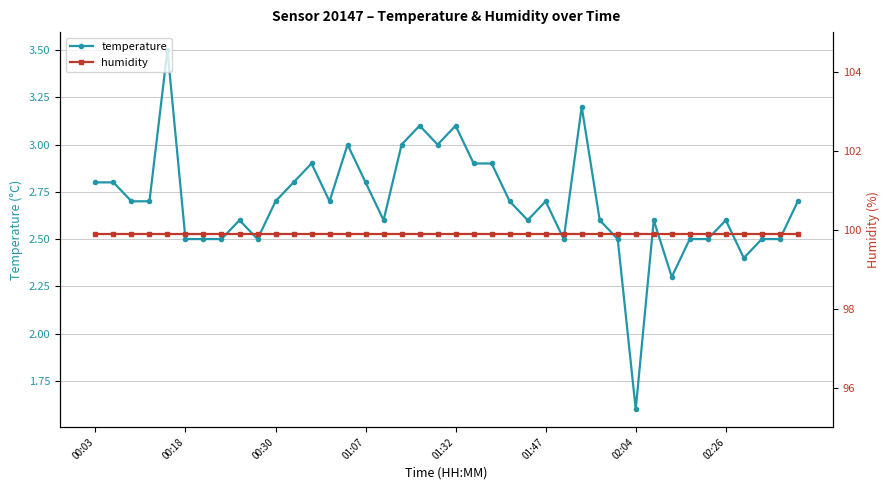

Is it true that temperature equals 1.1 at 02:26?

False